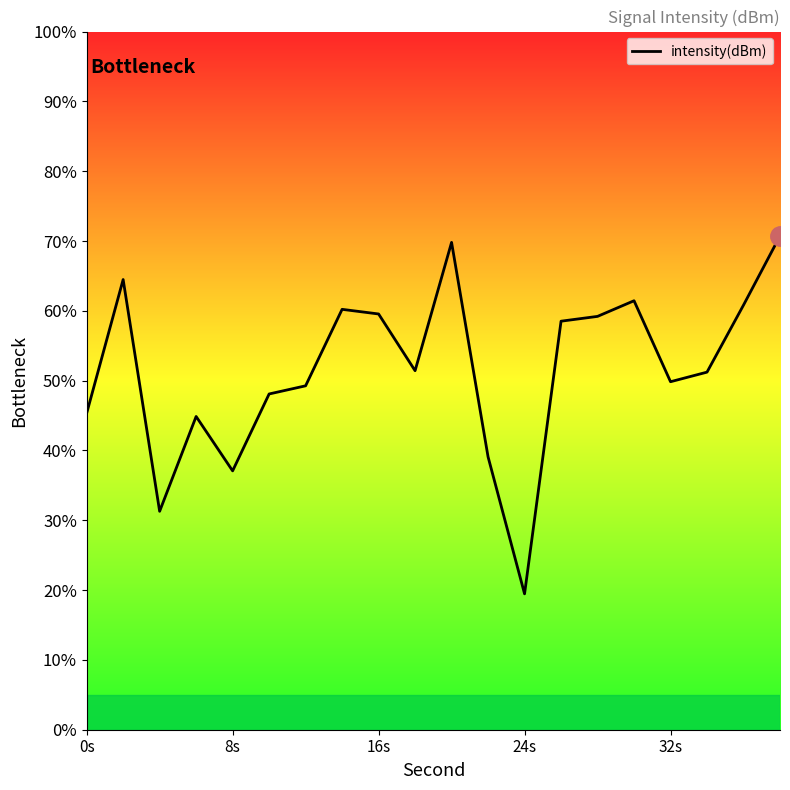

Reading right to left, transcribe all the data shown in this chart.

-121.7	-125.7	-129.5	-130.1	-125.4	-126.3	-126.6	-142.2	-134.4	-122.1	-129.4	-126.2	-125.9	-130.3	-130.8	-135.2	-132.1	-137.5	-124.2	-131.9